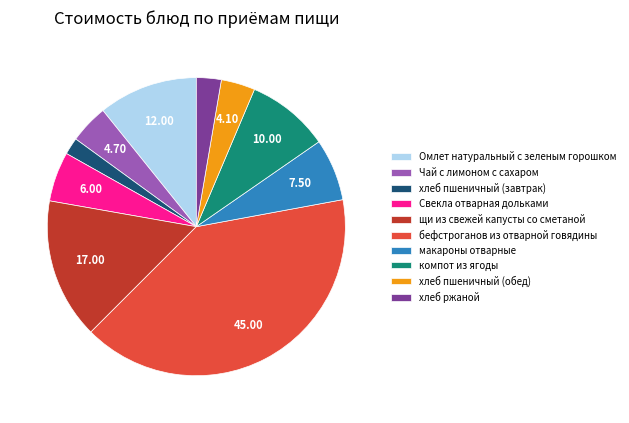

Is there any slice that represents more than half of the pie?

No